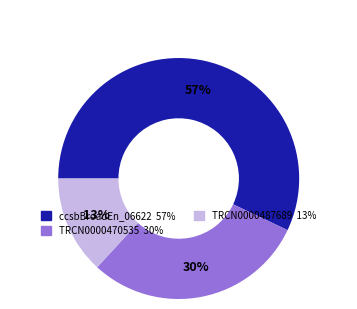

To the nearest percent, what is the difference between the largest and smallest slice percentages?

44%